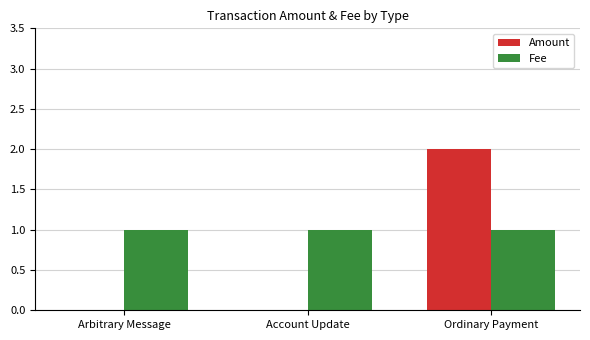

The Amount series shows -1 at Account Update. True or false?

False